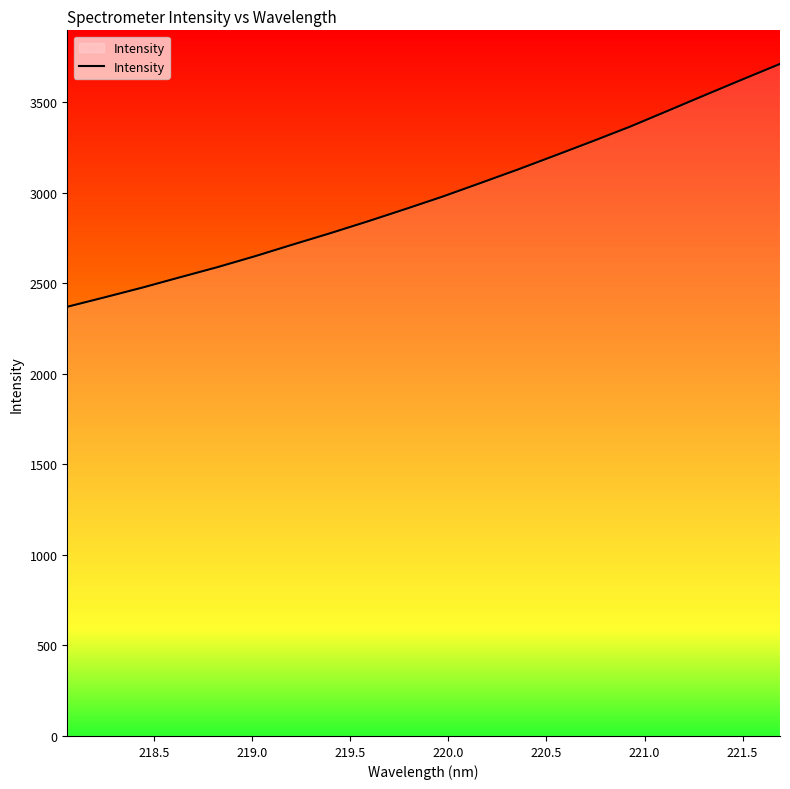

Does the chart have visible grid lines?

No